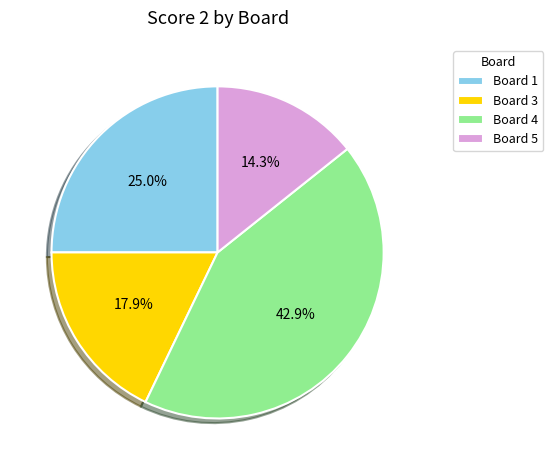

To the nearest percent, what is the difference between the largest and smallest slice percentages?

29%